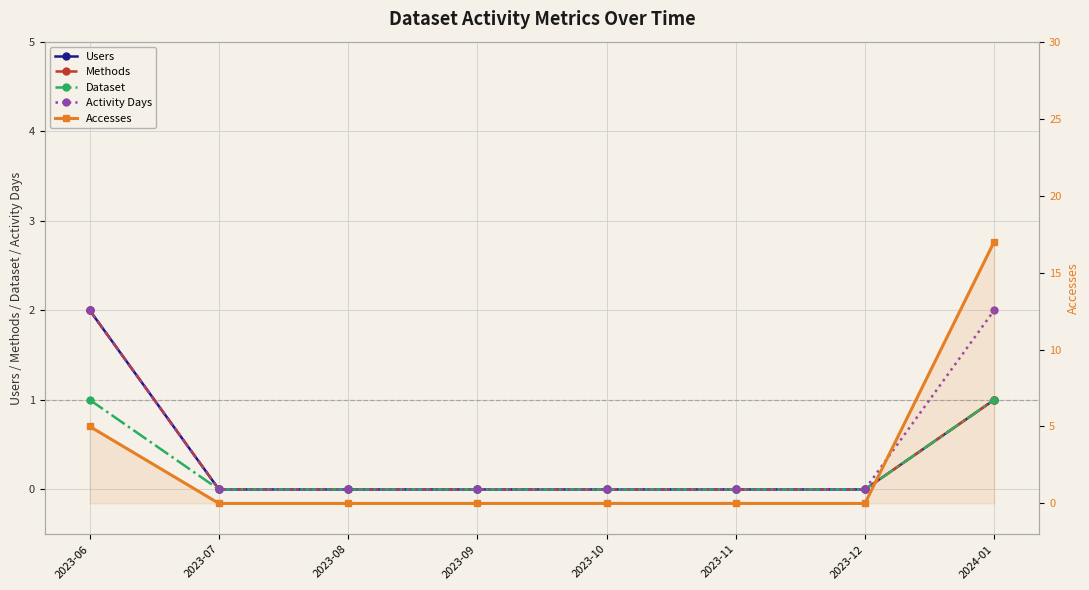

What is the sum of the Dataset values at 2024-01 and 2023-12?

1